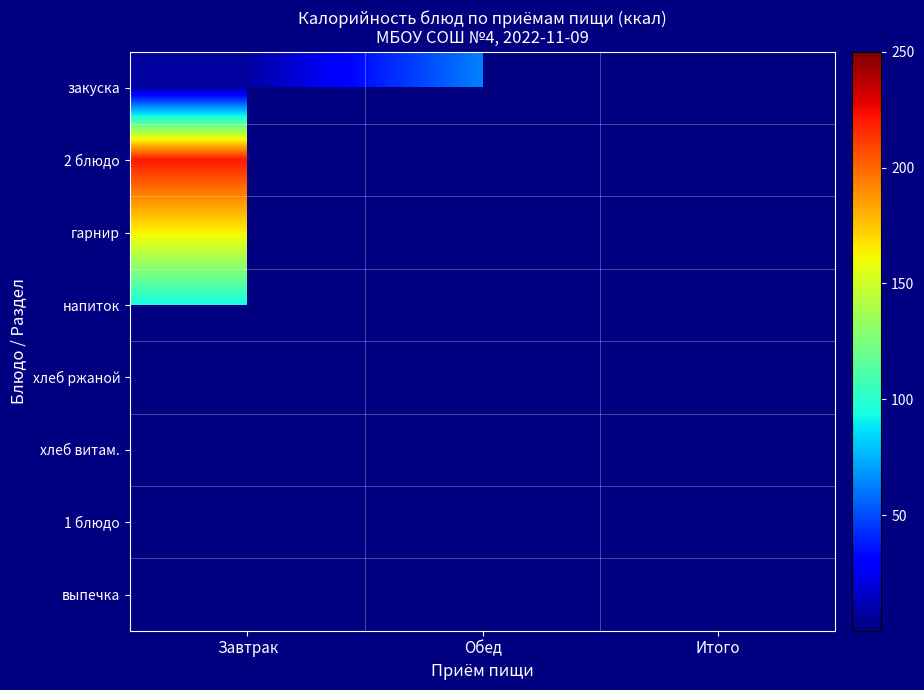

Between Итого and Завтрак, which is larger?

Завтрак